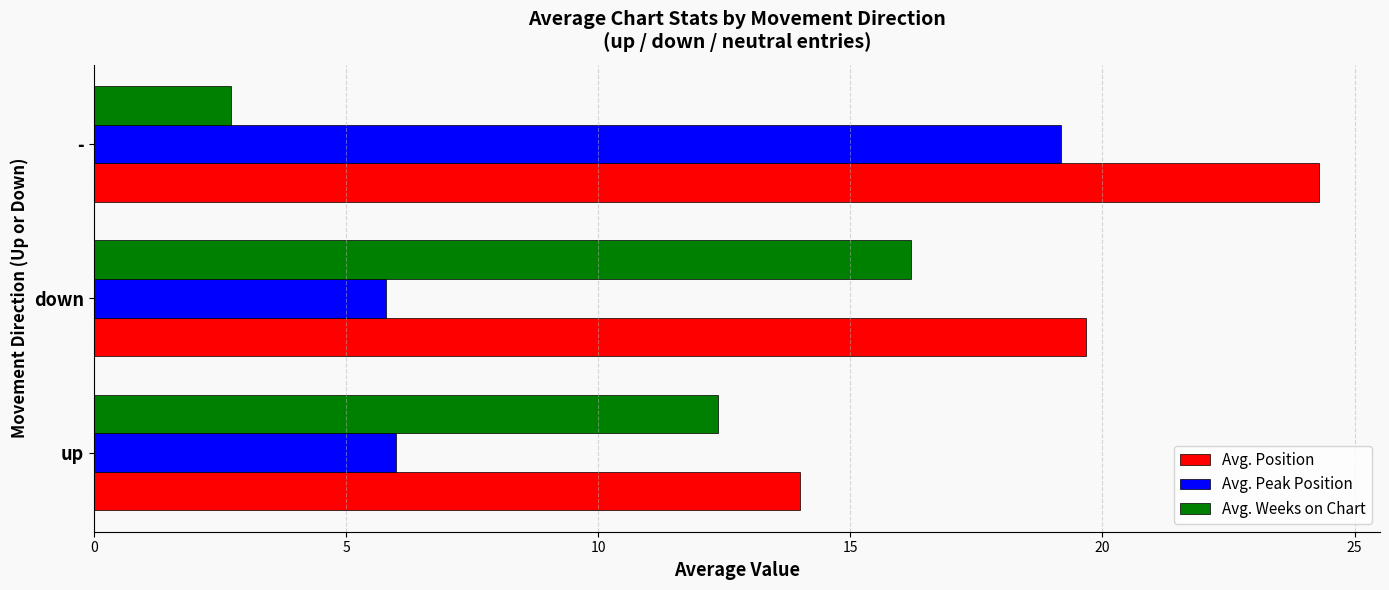

Where is Avg. Position nearest to the value 19?

down